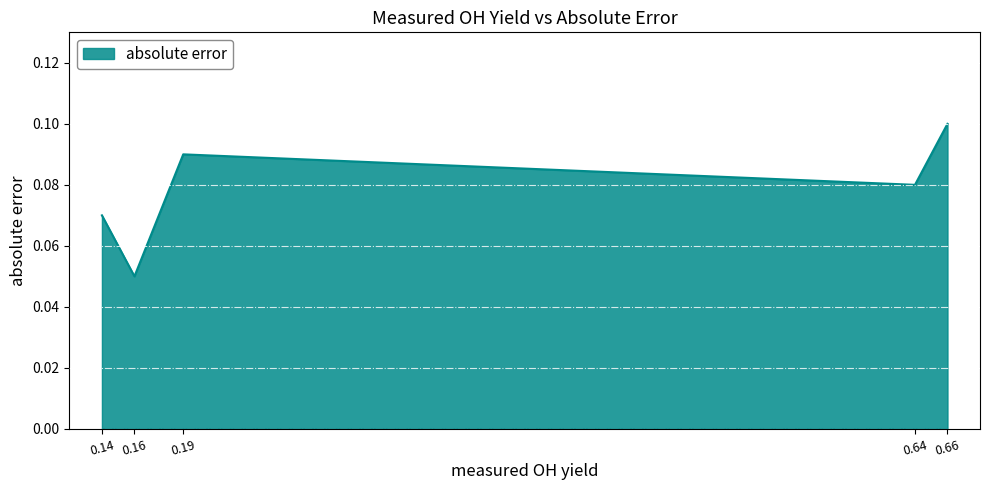

How many lines are shown in the chart?

1